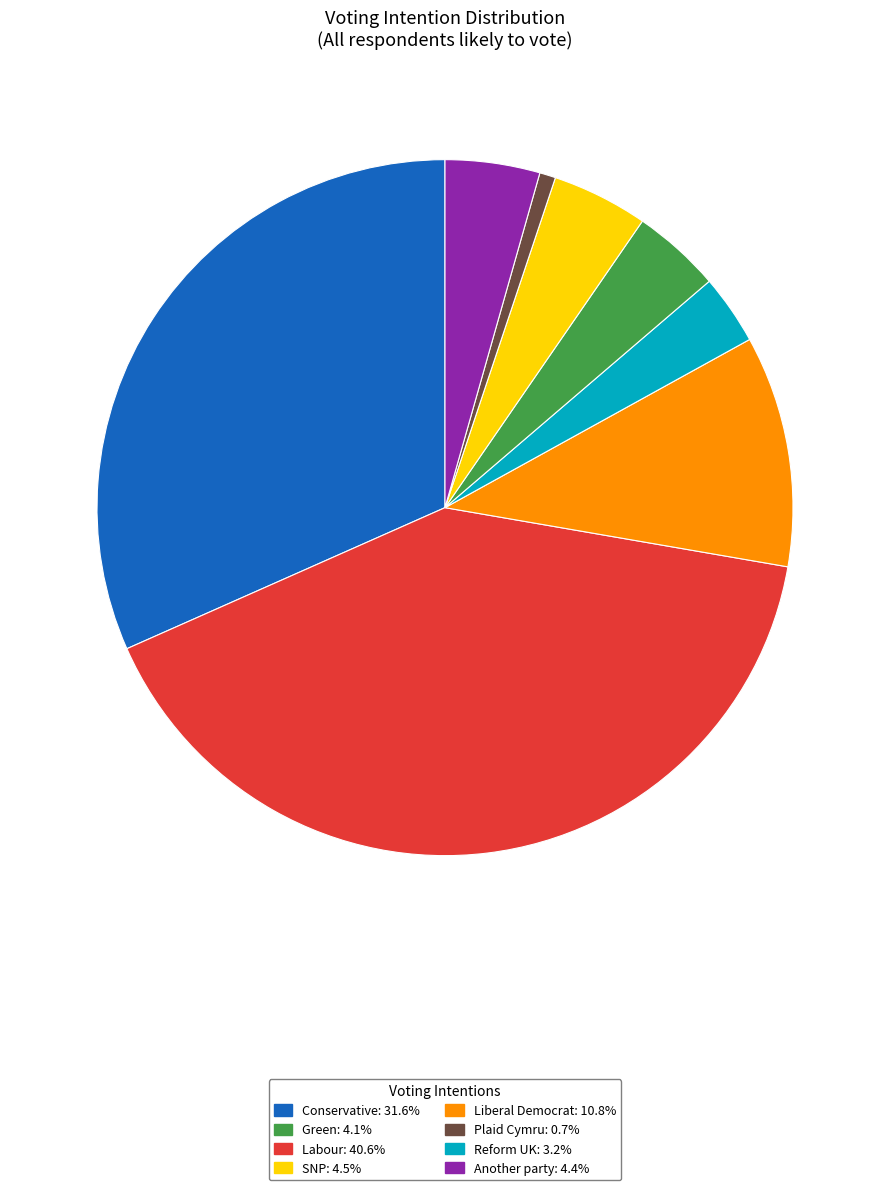

Is there any slice that represents more than half of the pie?

No